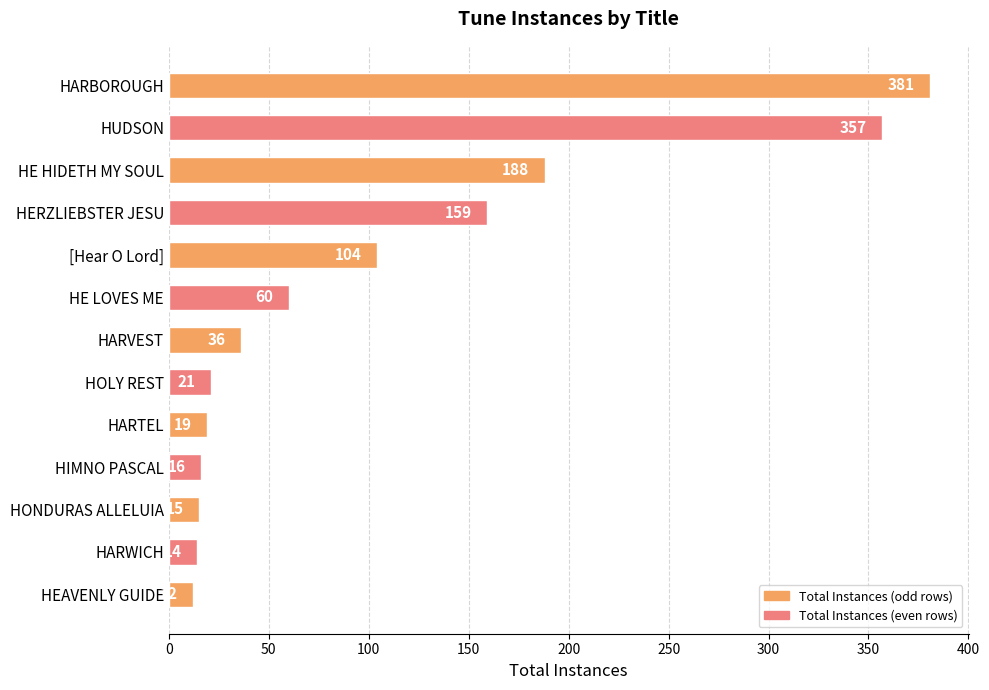

What is the difference between the maximum and minimum values?

369